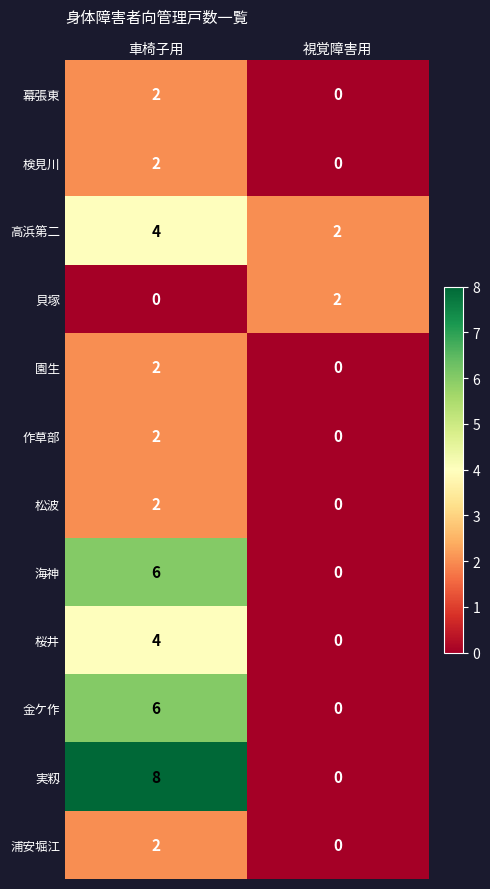

What is the greatest value displayed?

8